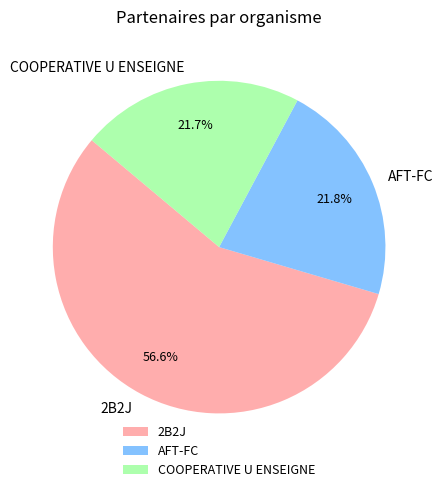

What portion of the pie excludes AFT-FC?

78.2%